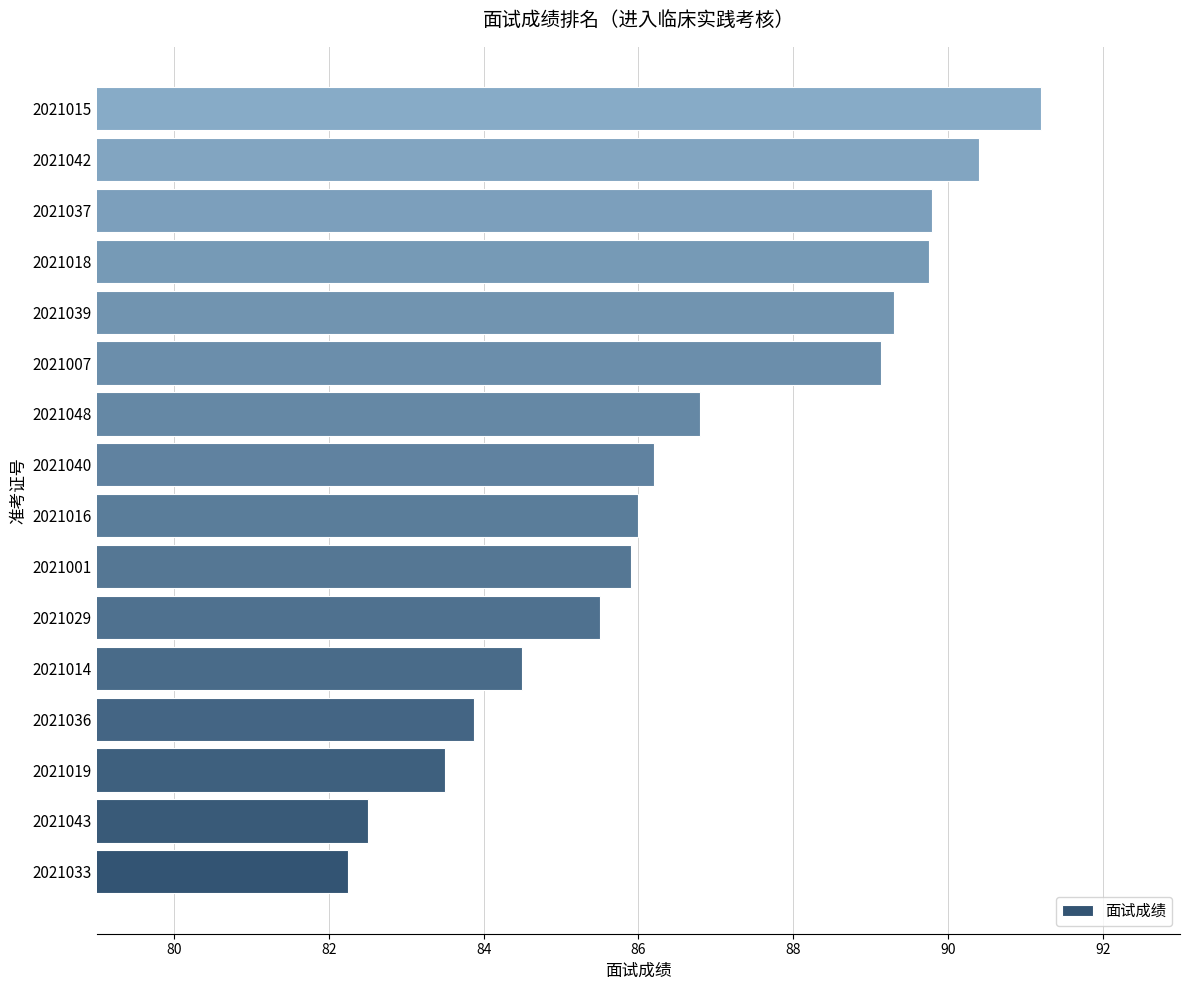

What is the change in value from 2021019 to 2021001?

+2.4